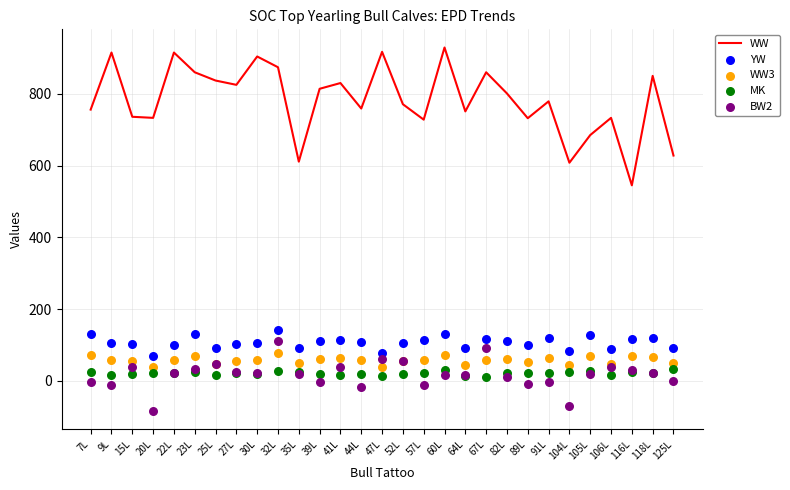

Which series has the largest total across all categories?

WW